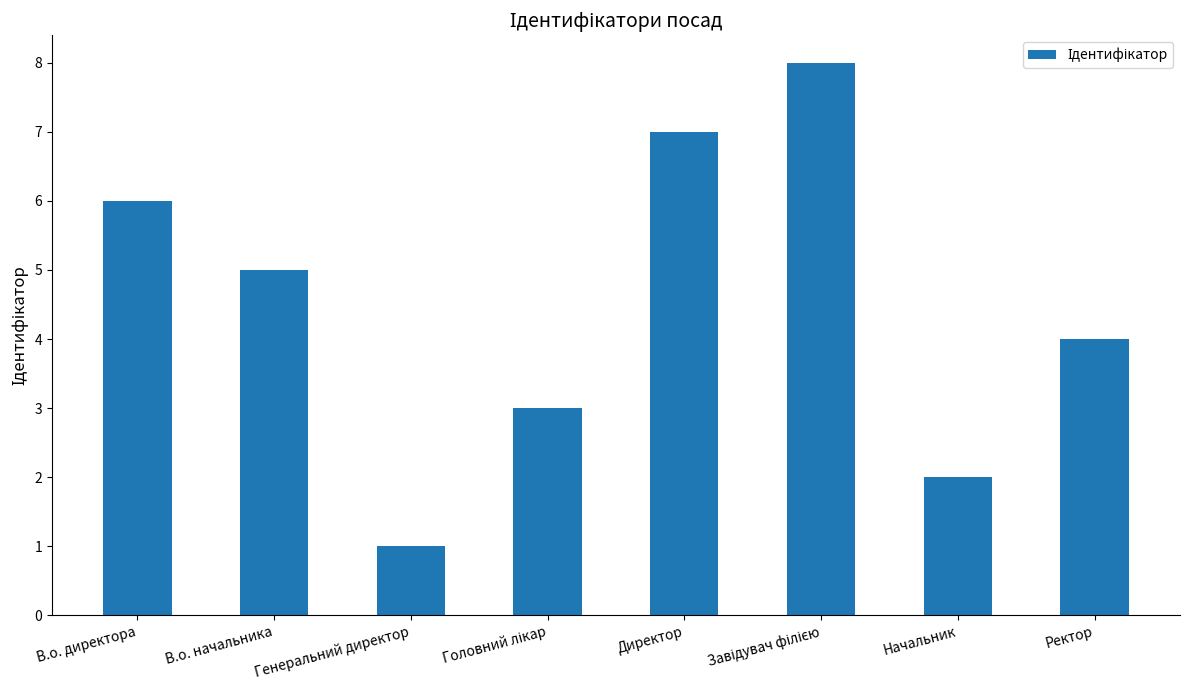

What is the label of the 6th bar from the right?

Генеральний директор